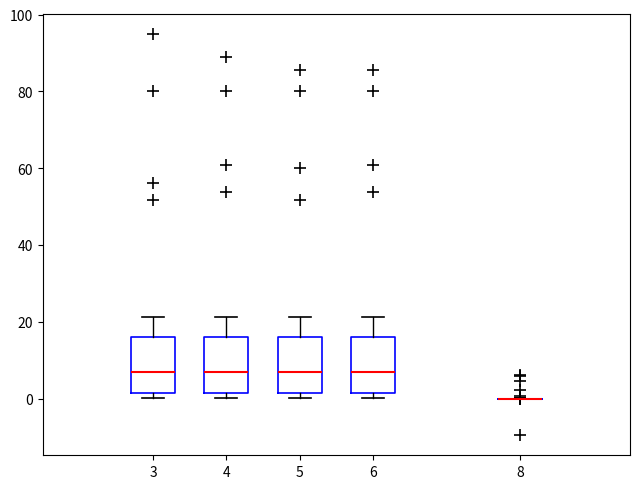

Reading left to right, transcribe this box plot: for each box, give where its median line is, the range the box spans, and where its two whiskers end, as read against the y-axis. The values are not printed on the chart, so give them approximately, as read against the axis.

3: median 6, box 2 to 16, whiskers 0 to 22
4: median 6, box 2 to 16, whiskers 0 to 22
5: median 6, box 2 to 16, whiskers 0 to 22
6: median 6, box 2 to 16, whiskers 0 to 22
8: box collapsed to a line at 0, whiskers 0 to 0